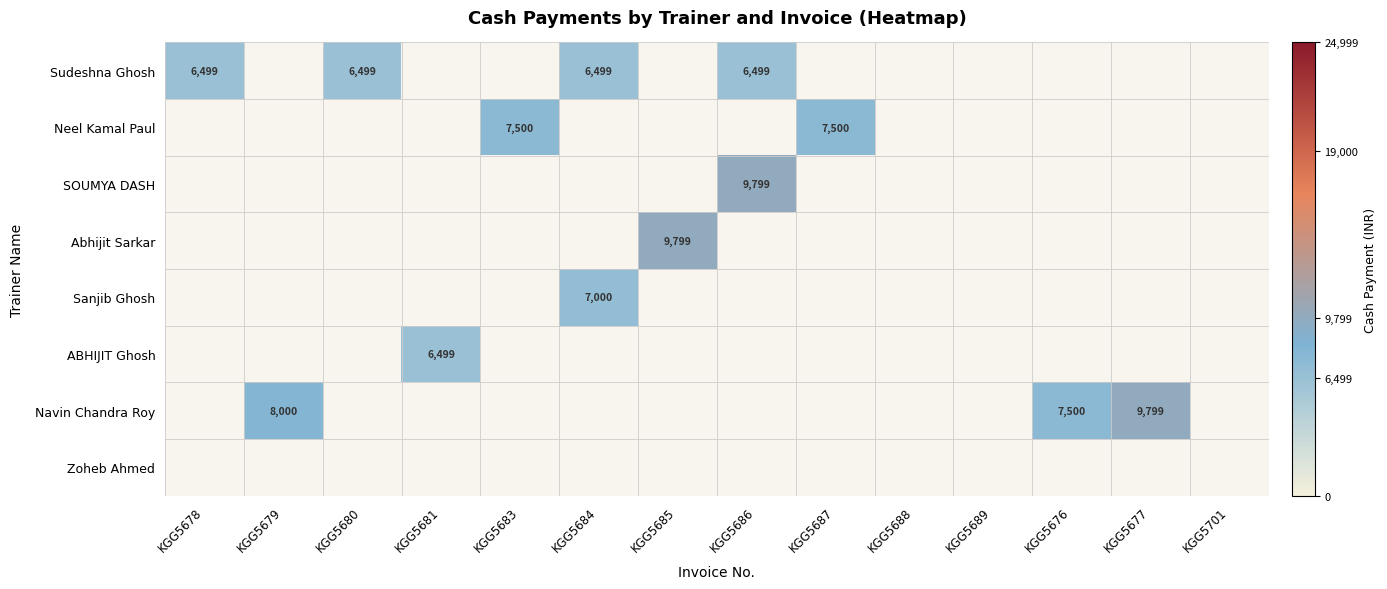

Is the value of Zoheb Ahmed at KGG5679 greater than the value of SOUMYA DASH at KGG5686?

No